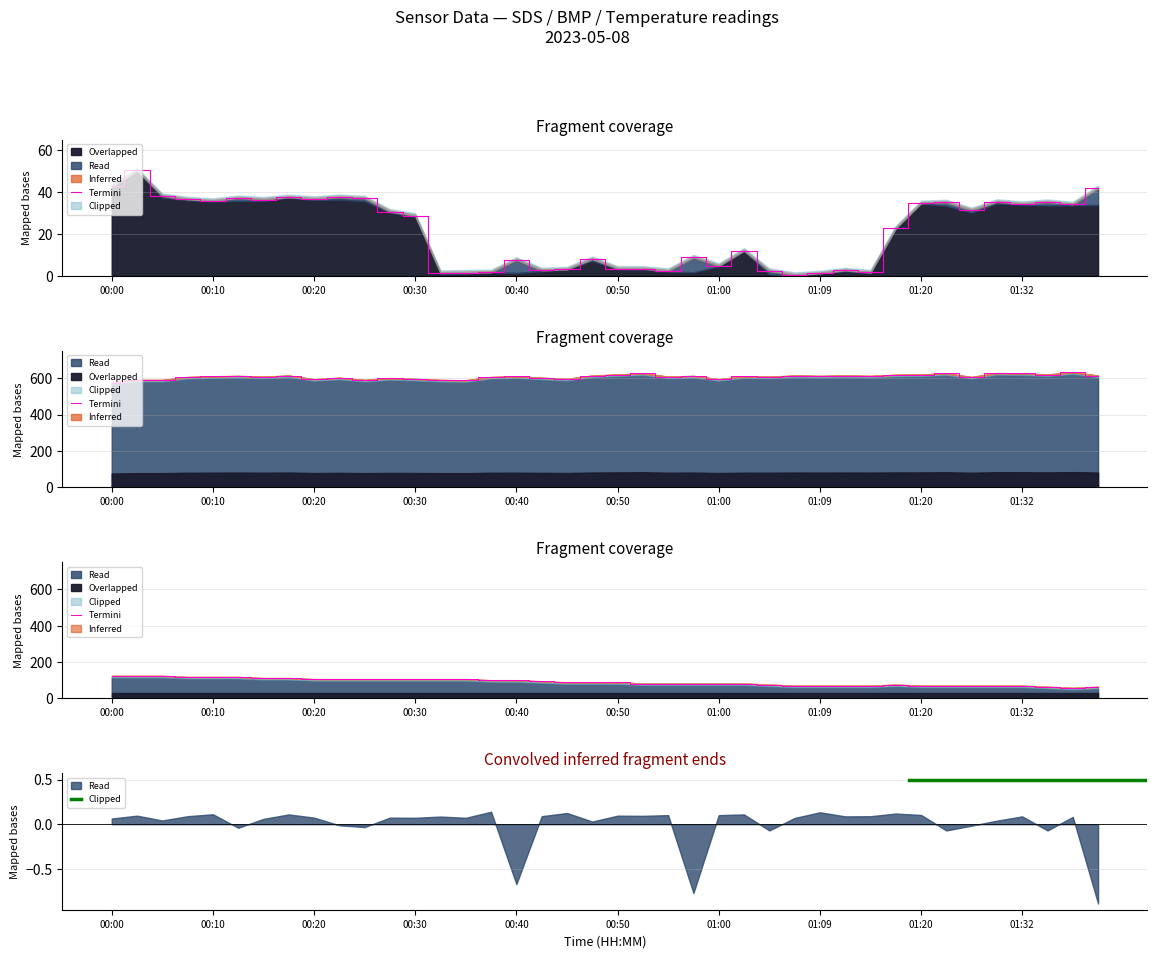

What is the average value of the Samples series?

21.6